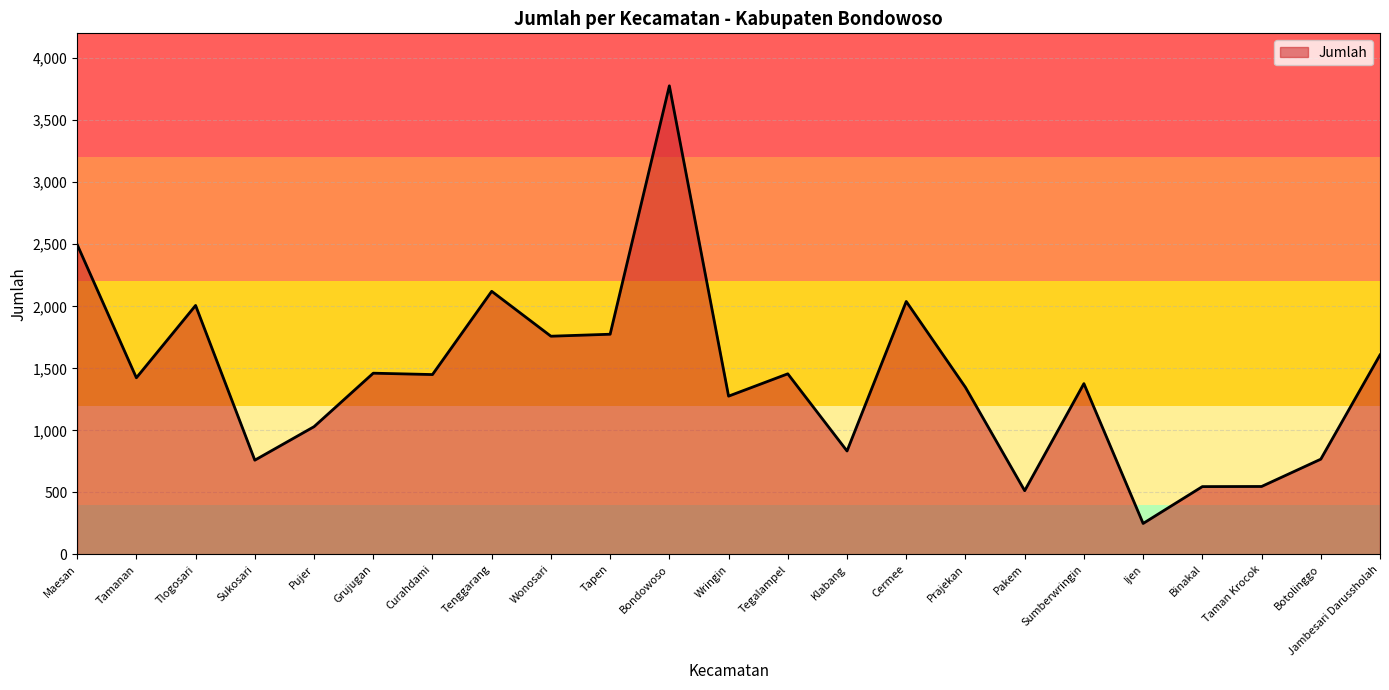

Is it true that the value at Klabang is 467?

False